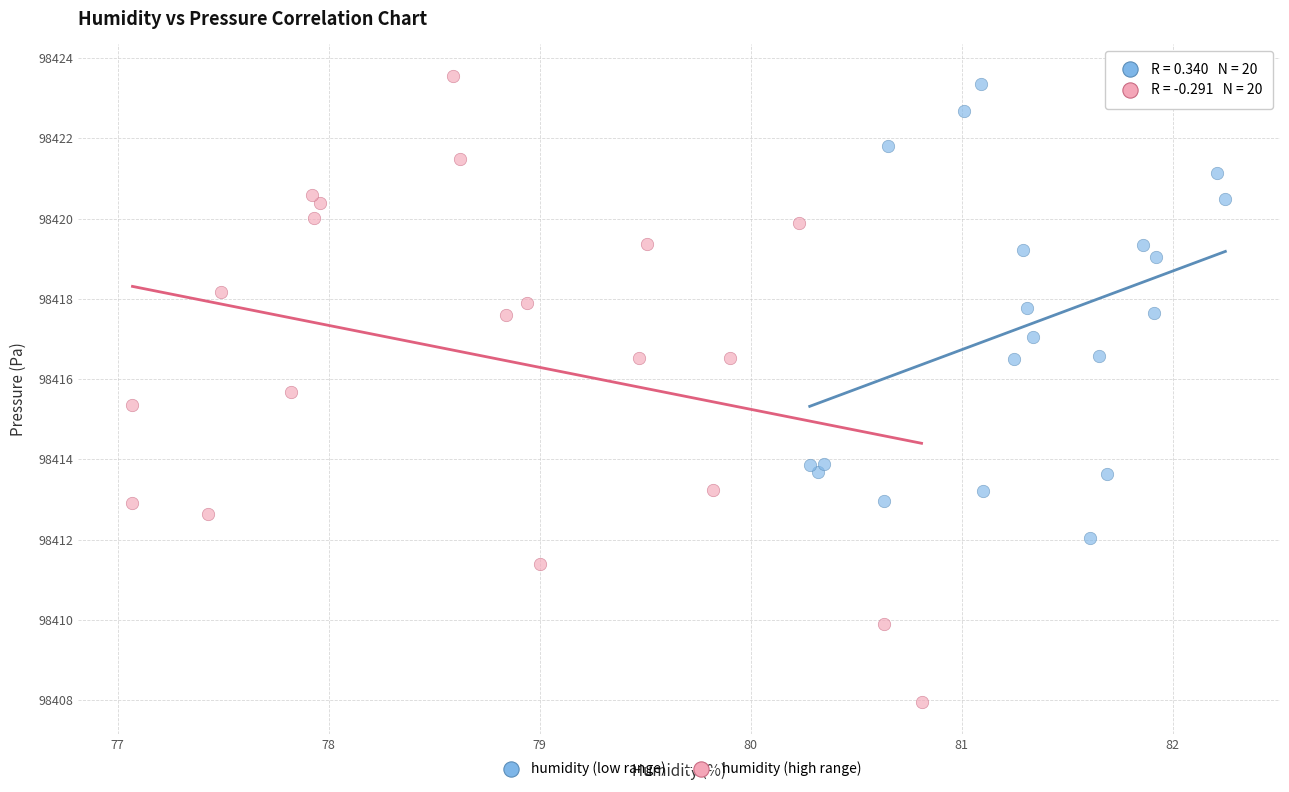

Which series has the widest spread of Y values?

humidity (high range)